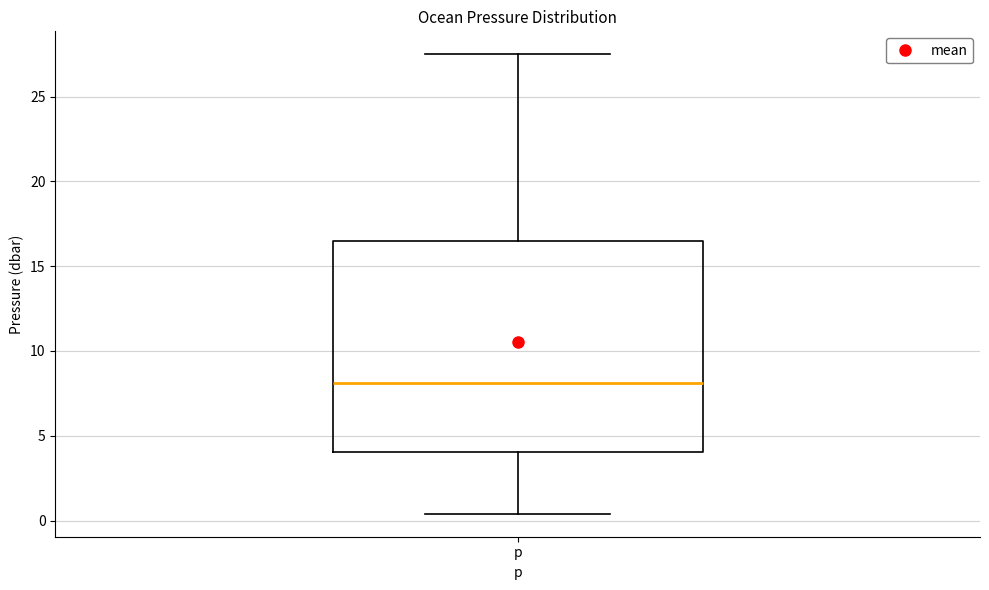

Transcribe this box plot: give where the median line is, the range the box spans, and where the two whiskers end, as read against the y-axis. The values are not printed on the chart, so give them approximately, as read against the axis.

median 8.0, box 4.0 to 16.5, whiskers 0.5 to 27.5